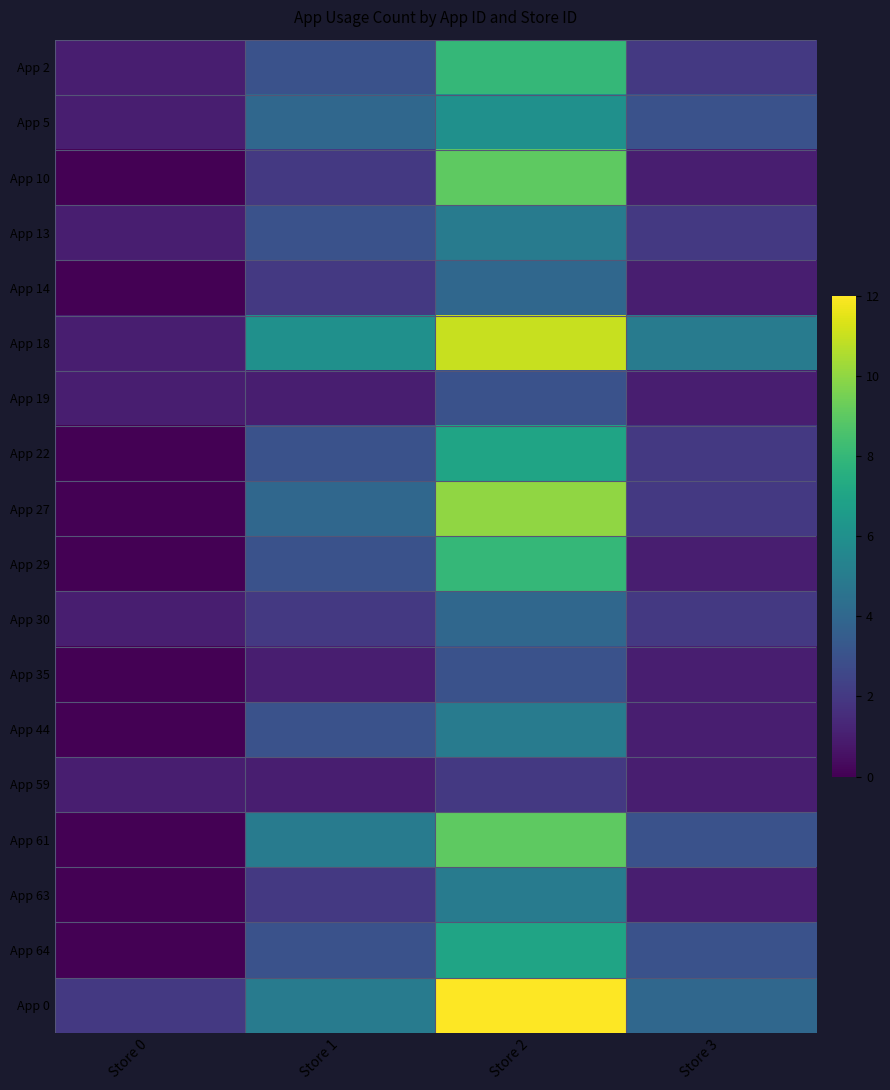

Count the number of data series in this chart.

18